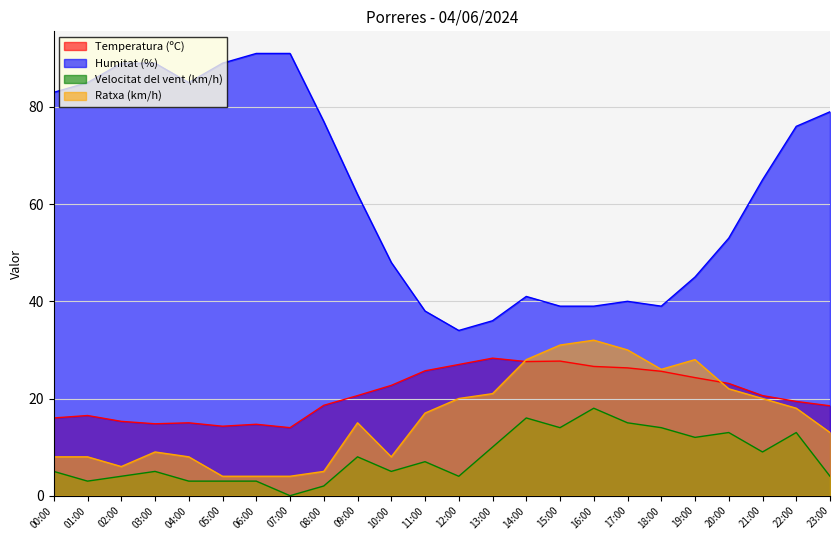

True or false: Ratxa (km/h) has a value of 32.0 at 16:00.

True